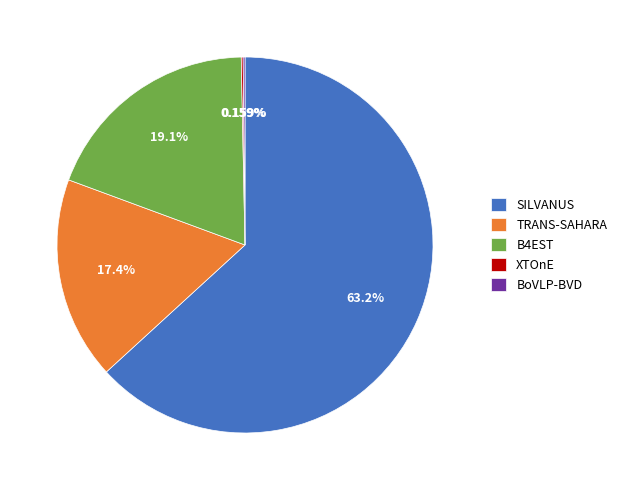

What portion of the pie excludes TRANS-SAHARA?

82.6%